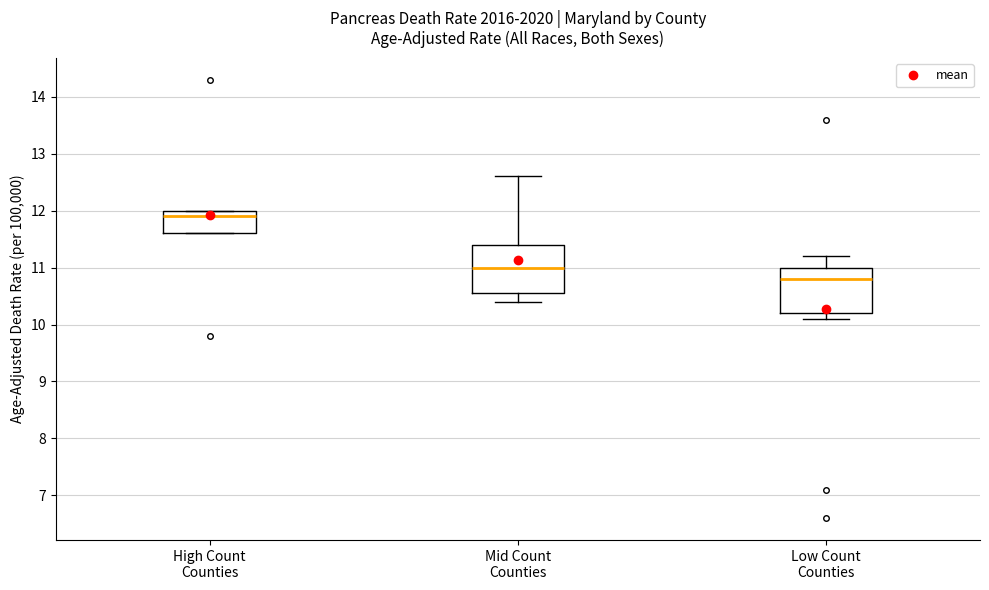

Reading left to right, transcribe this box plot: for each box, give where its median line is, the range the box spans, and where its two whiskers end, as read against the y-axis. The values are not printed on the chart, so give them approximately, as read against the axis.

High Count Counties: median 11.9, box 11.6 to 12.0, whiskers 11.6 to 12.0
Mid Count Counties: median 11.0, box 10.6 to 11.4, whiskers 10.4 to 12.6
Low Count Counties: median 10.8, box 10.2 to 11.0, whiskers 10.1 to 11.2